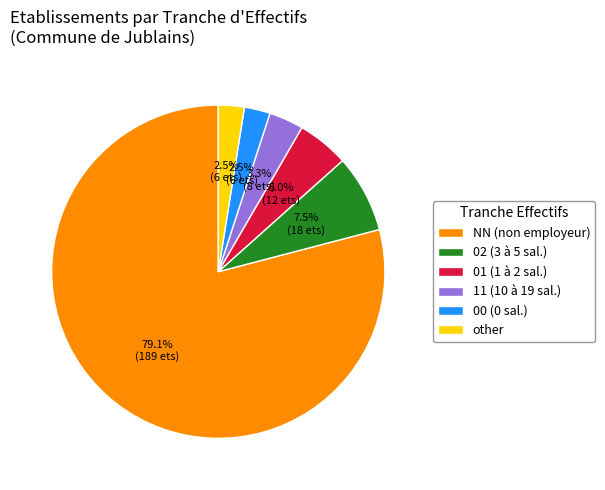

Count the number of slices in the pie.

6